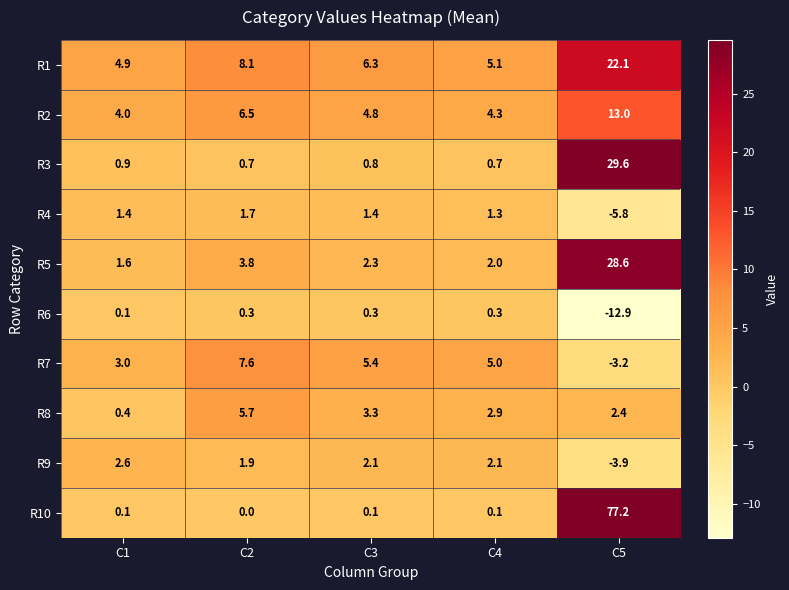

Which series has the largest total across all categories?

R10